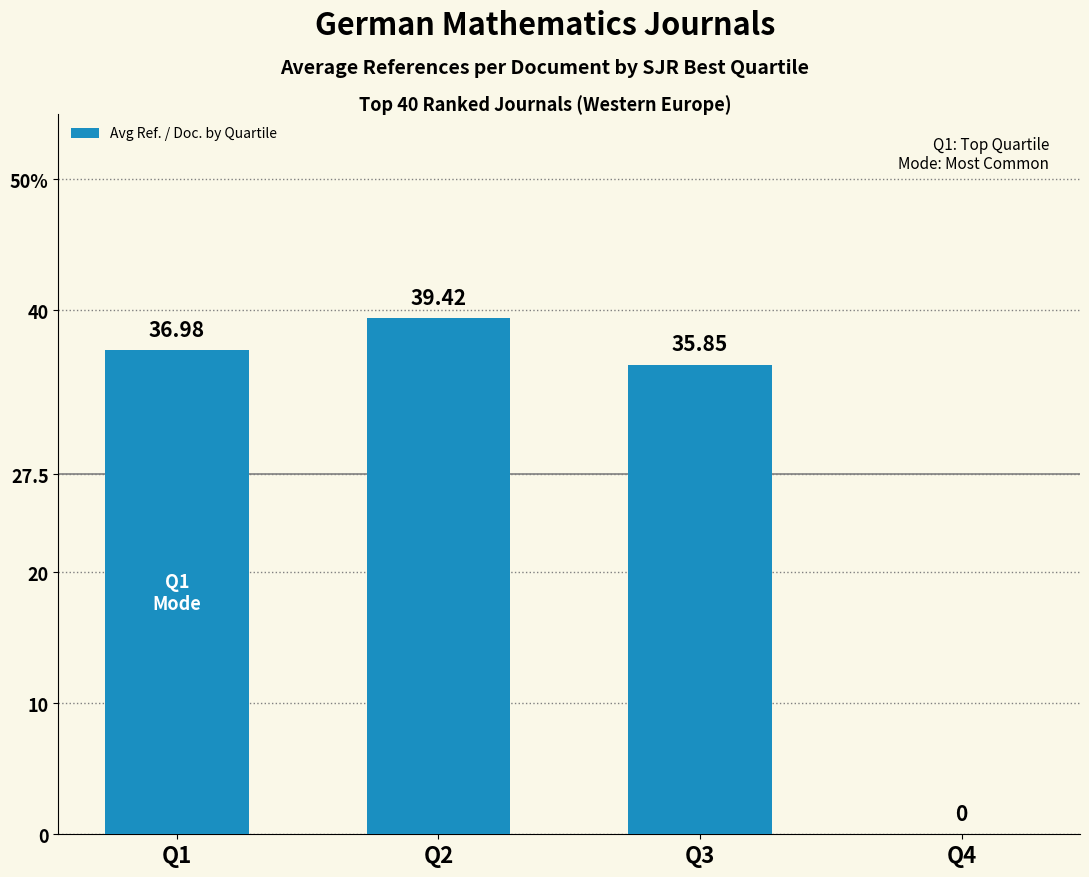

List the labels in order of value, smallest first.

Q4, Q3, Q1, Q2